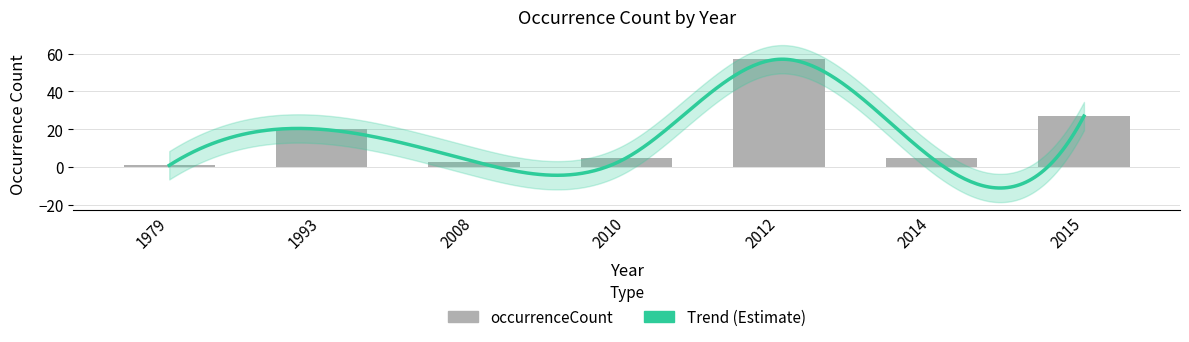

Reading right to left, transcribe all the data shown in this chart.

2015=27	2014=5	2012=57	2010=5	2008=3	1993=20	1979=1